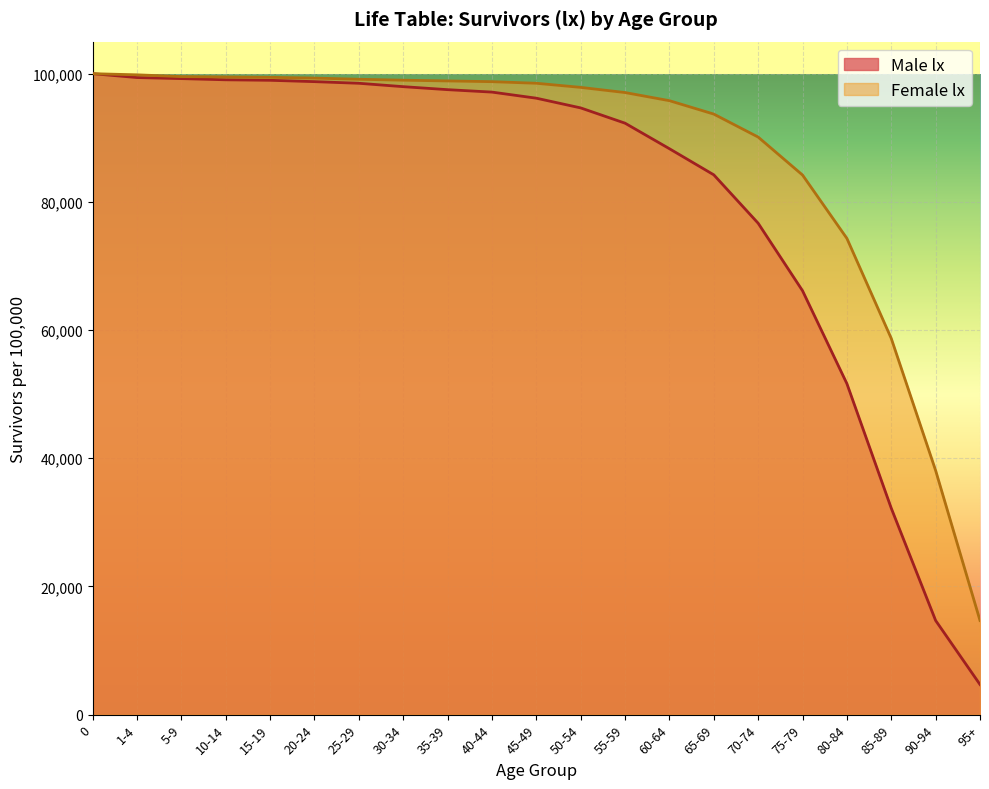

What is the difference between the Female lx values at 60-64 and 65-69?

2091